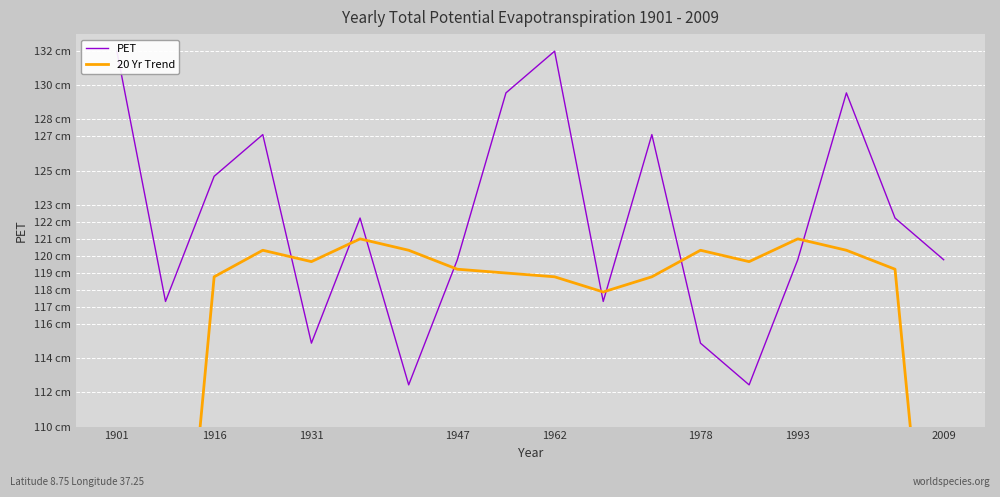

Which series changed the most between 1901 and 1916?

20 Yr Trend